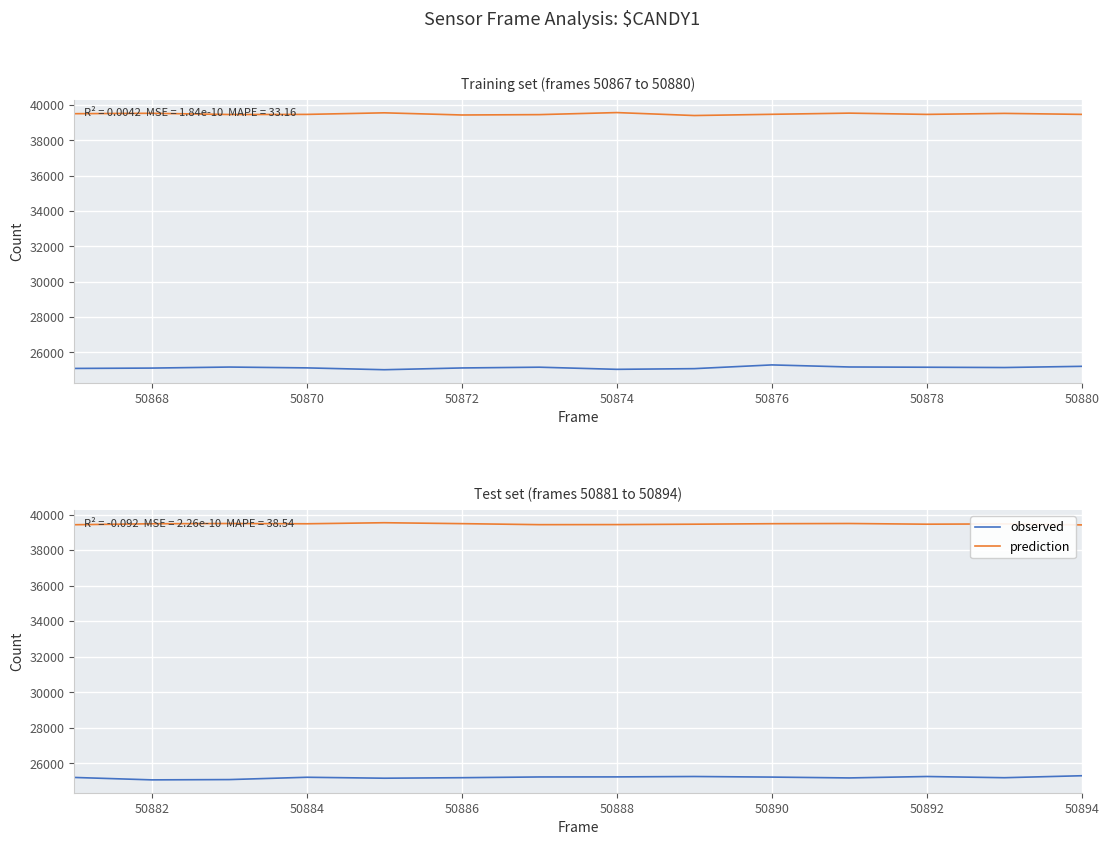

Between 50870 and 50876, which series saw the biggest shift?

observed